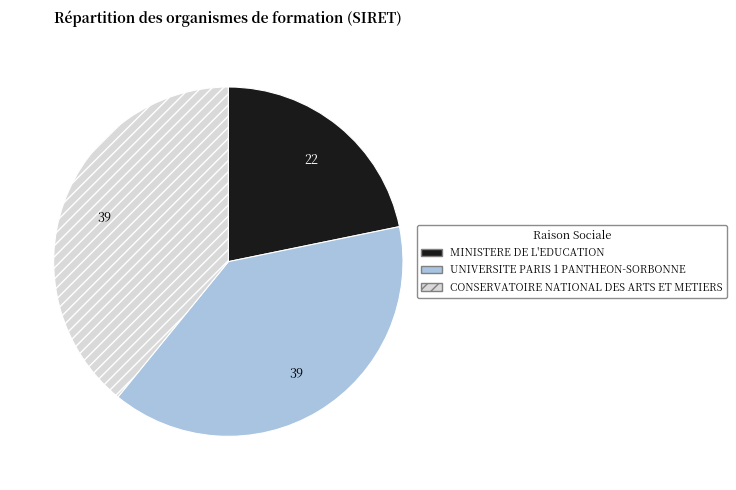

Does any single category account for the majority?

No